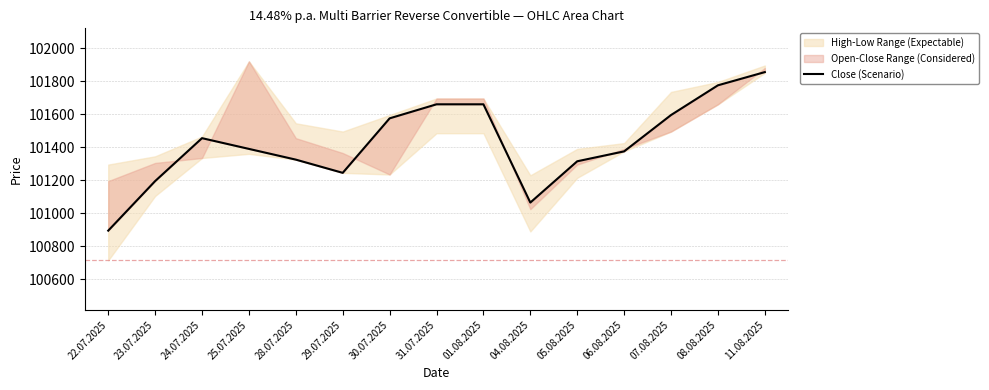

How many data points are less than 101390?

7